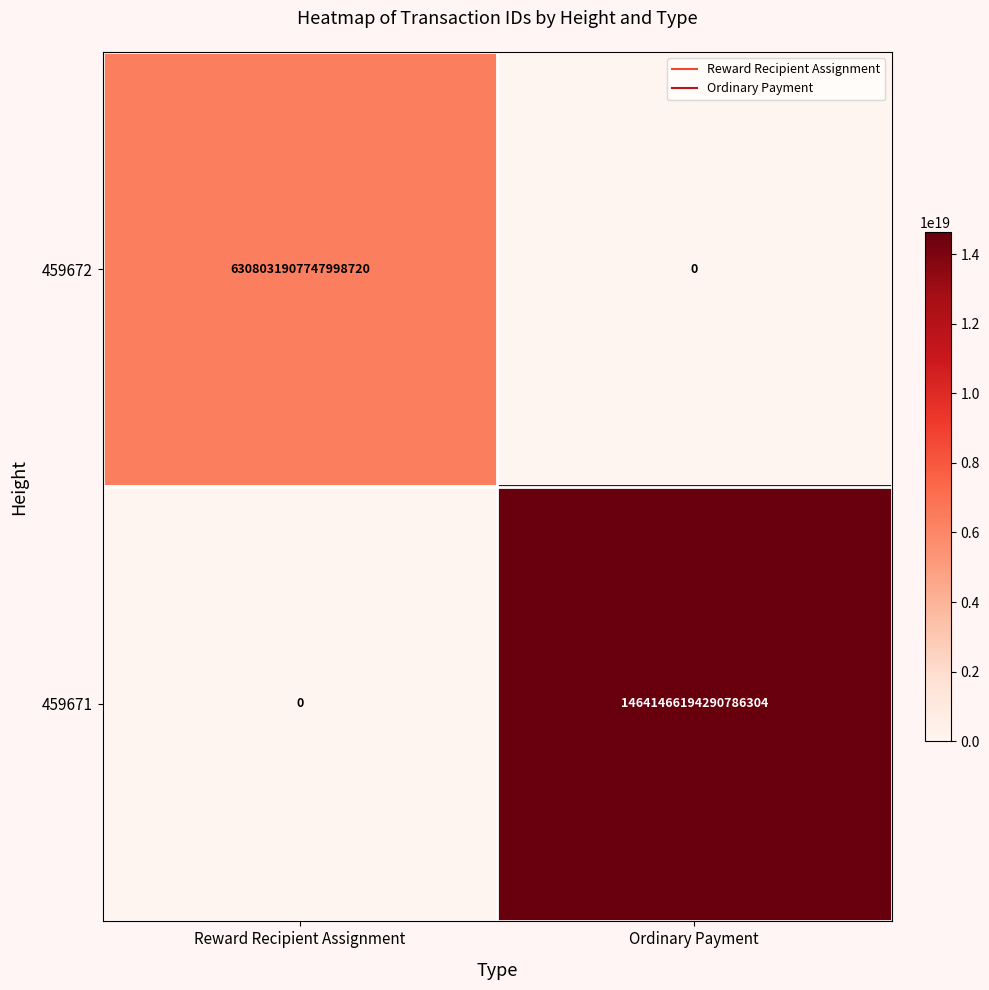

Between Reward Recipient Assignment and Ordinary Payment, which series saw the biggest shift?

459671